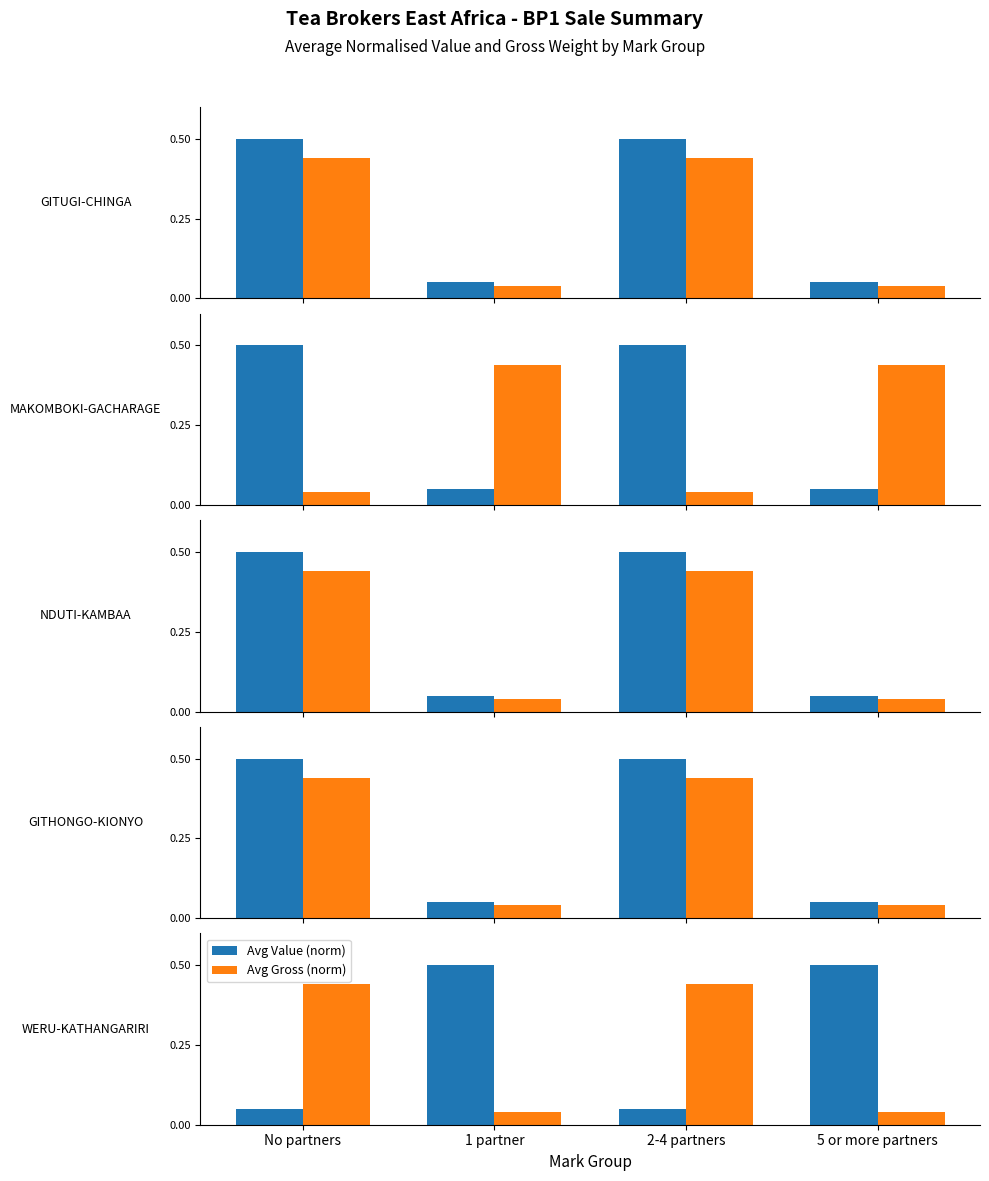

The value of Avg Value (norm) at No partners is 0.0. True or false?

False